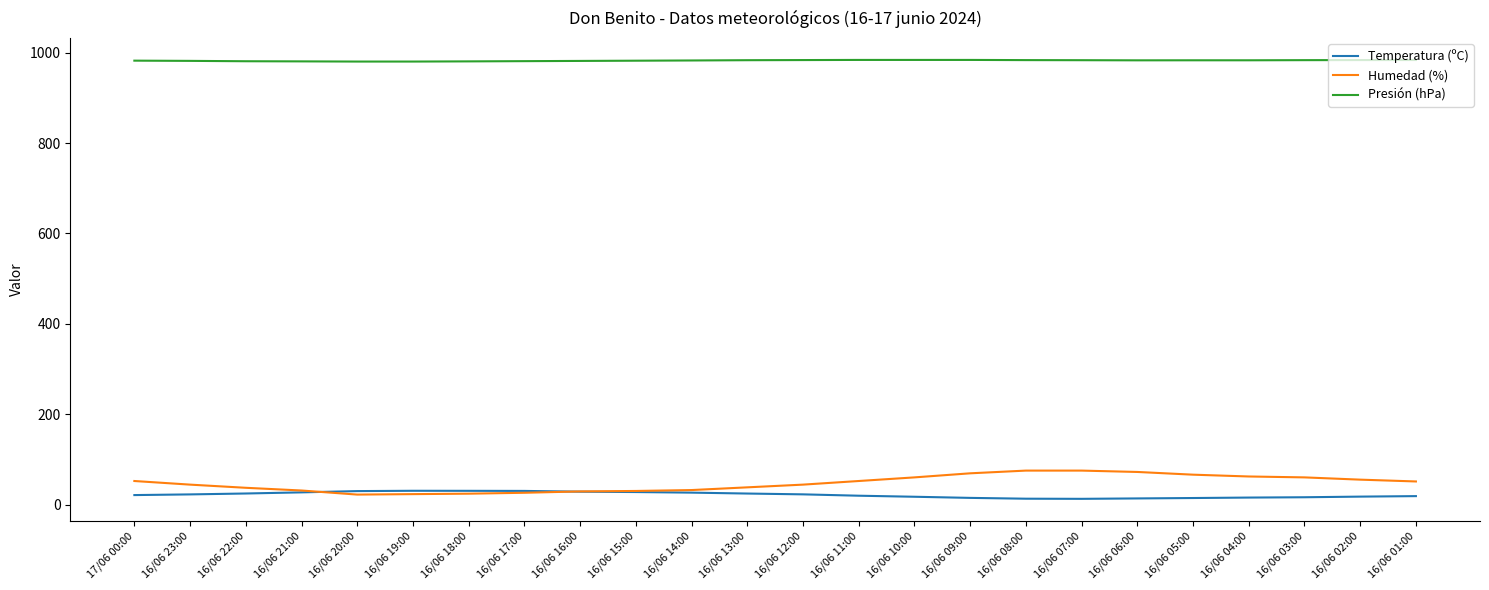

True or false: Presión (hPa) and Temperatura (ºC) cross at least once.

False